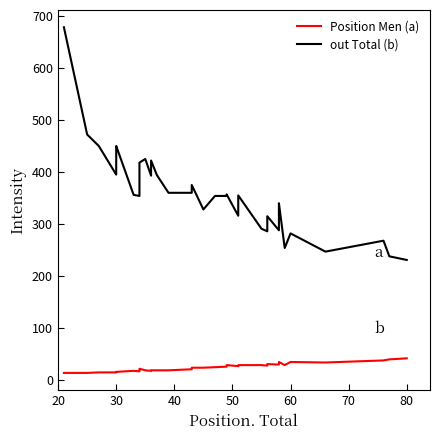

Reading left to right, extract all data points from this chart.

Position Men (a): 14	14	15	15	16	16	18	17	22	19	18	19	19	19	19	21	24	24	25	26	29	27	29	29	28	31	30	30	35	29	35	34	38	40	42
out Total (b): 678	472	450	395	447	450	356	354	418	425	393	405	422	394	360	360	375	328	354	354	357	316	355	291	286	315	288	318	340	254	282	247	268	238	231